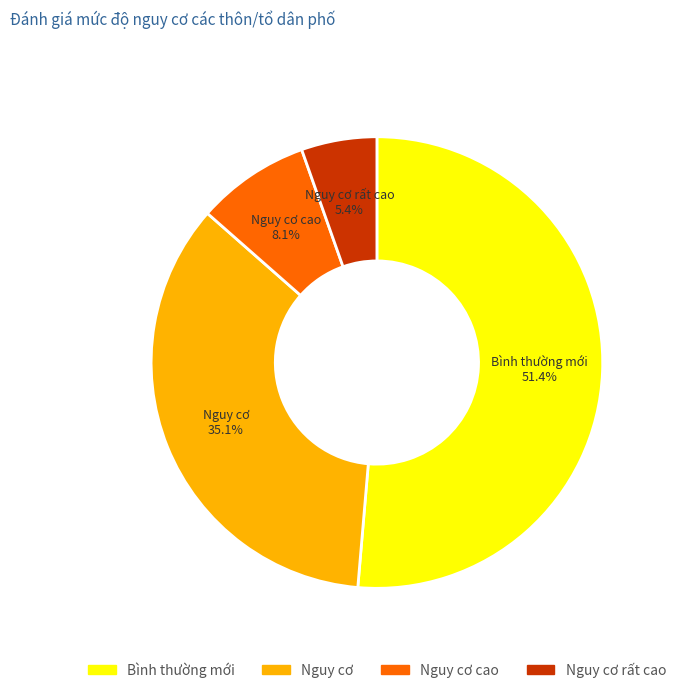

Is it true that Nguy cơ is 41% of the pie?

False